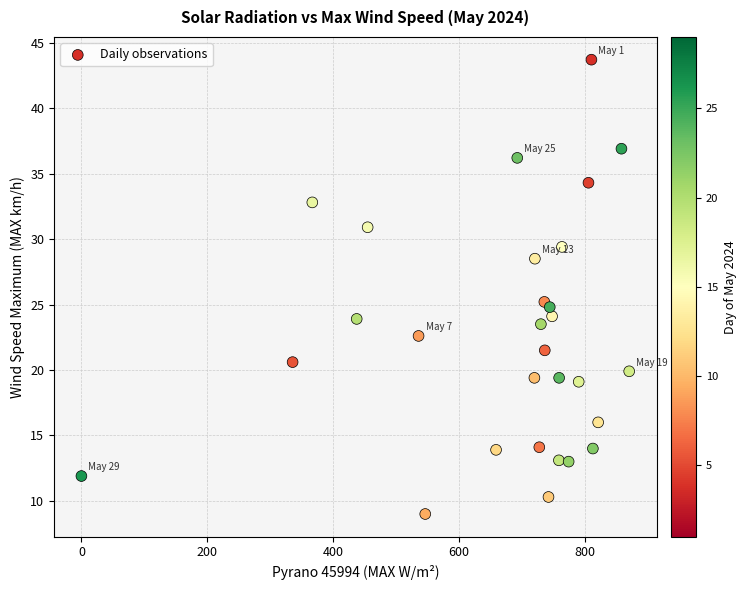

What Y value in the scatter plot is closest to 26?

25.2